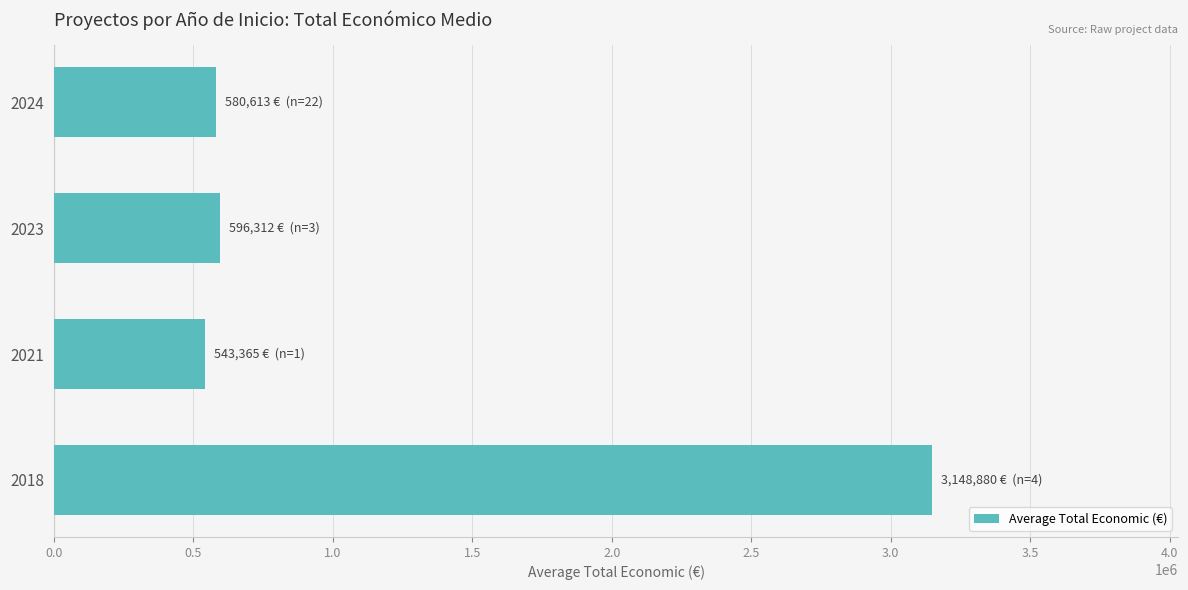

What is the sum of the values at 2024 and 2021?

1123978